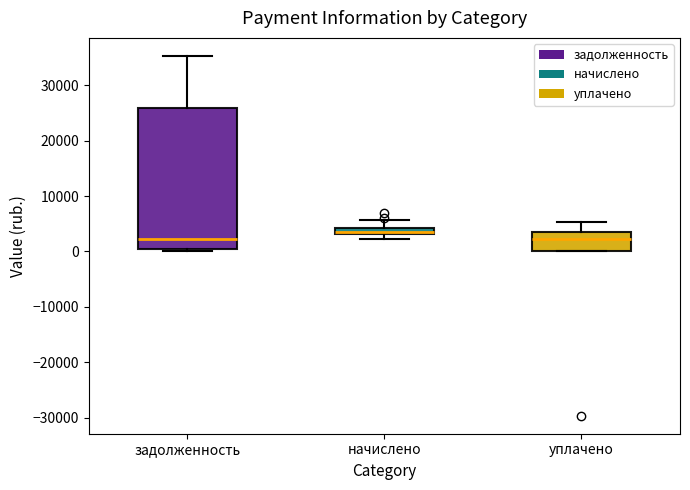

Which box has the highest median line?

начислено